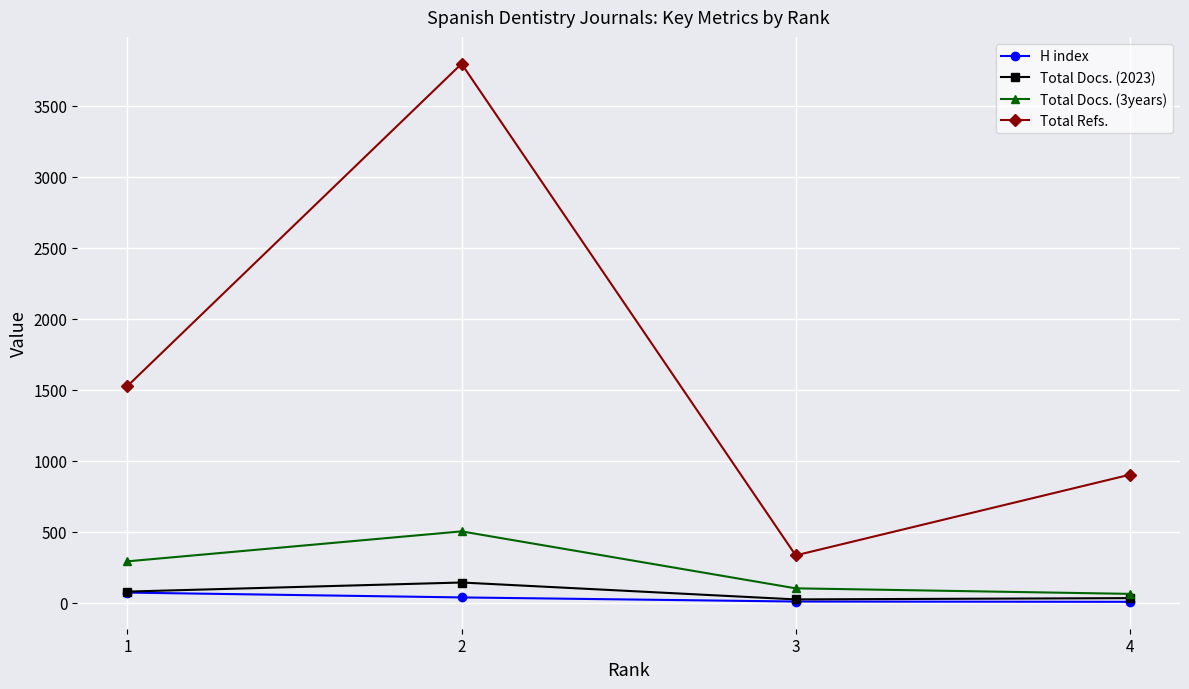

The value of Total Refs. at 2 is 3795. True or false?

True